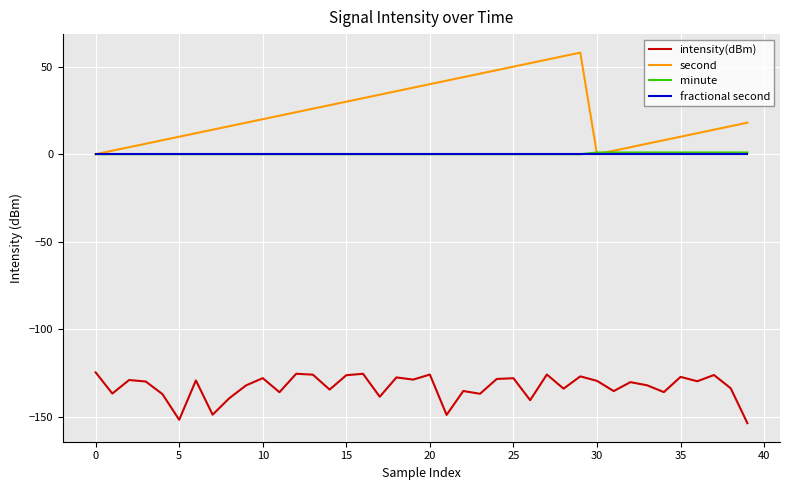

True or false: intensity(dBm) and fractional second intersect in this chart.

False